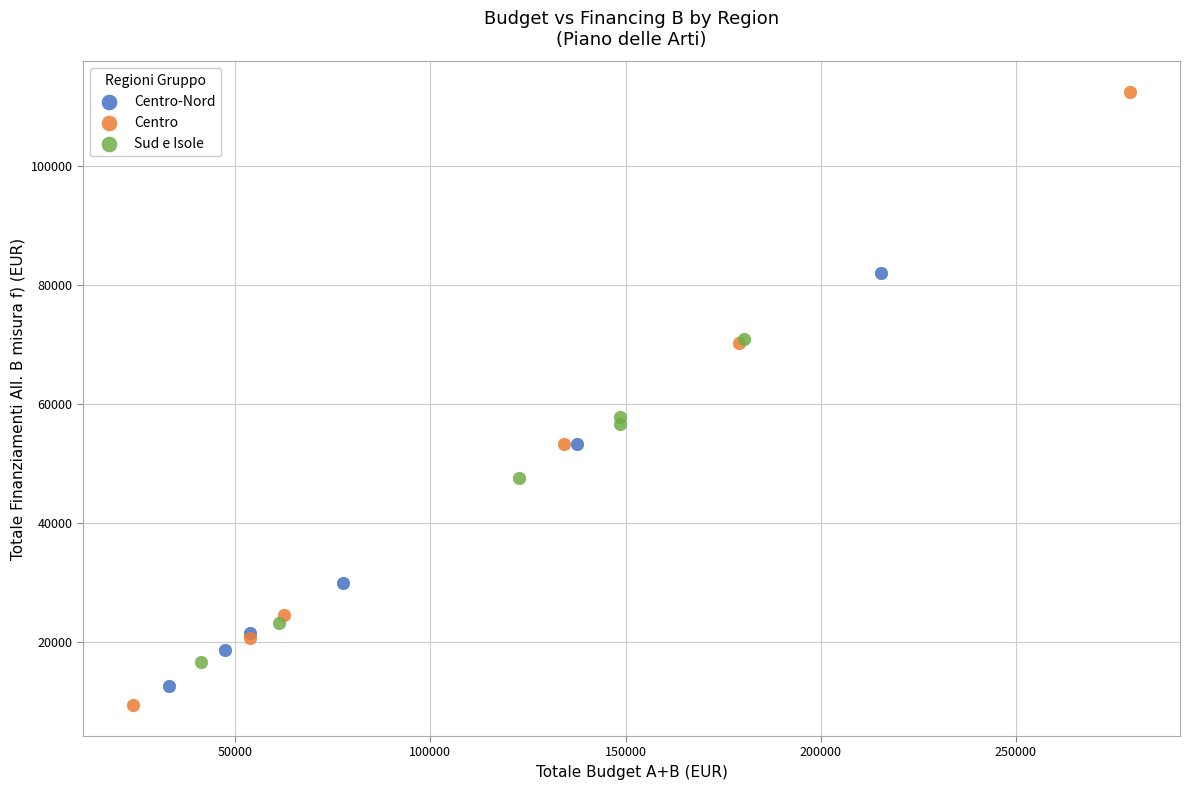

Which series contains the highest Y value?

Centro